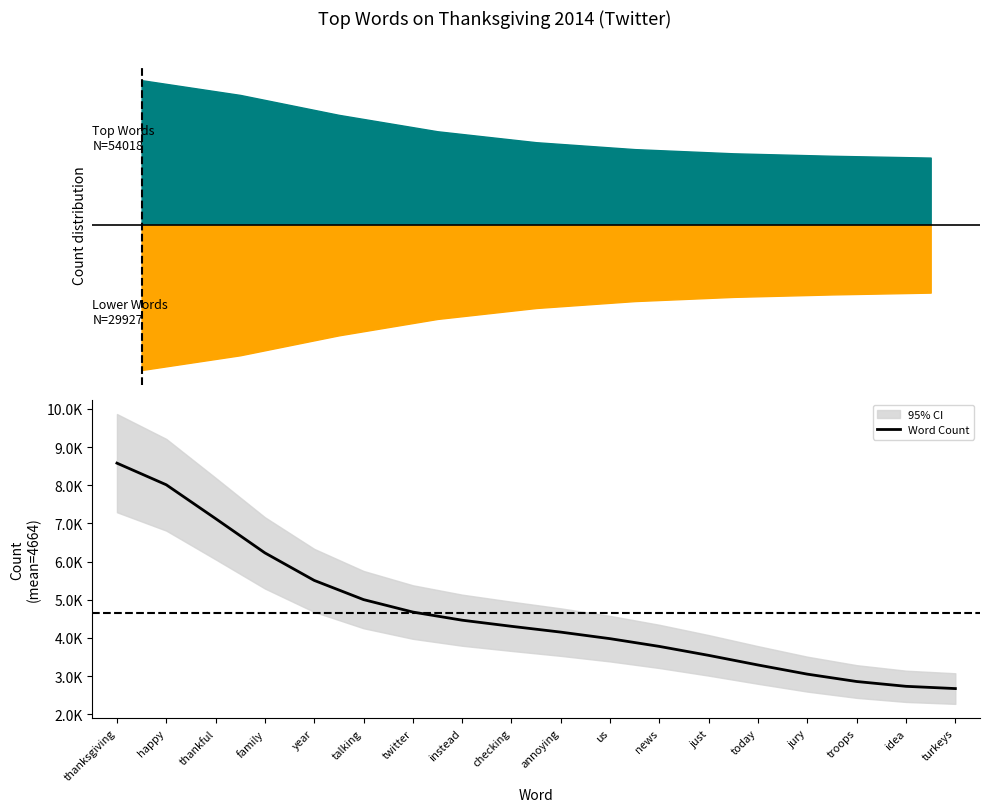

Reading left to right, extract all data points from this chart.

thanksgiving=8578.6	happy=8011.7	thankful=7125.5	family=6227.2	year=5506.1	talking=5003.3	twitter=4676.9	instead=4463.4	checking=4303.4	annoying=4151.2	us=3979.4	news=3776.4	just=3541.8	today=3289.7	jury=3049.9	troops=2857.0	idea=2731.2	turkeys=2672.2